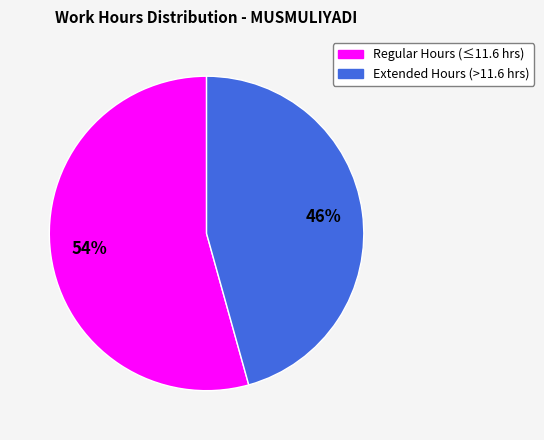

To the nearest percent, what is the average slice percentage?

50%